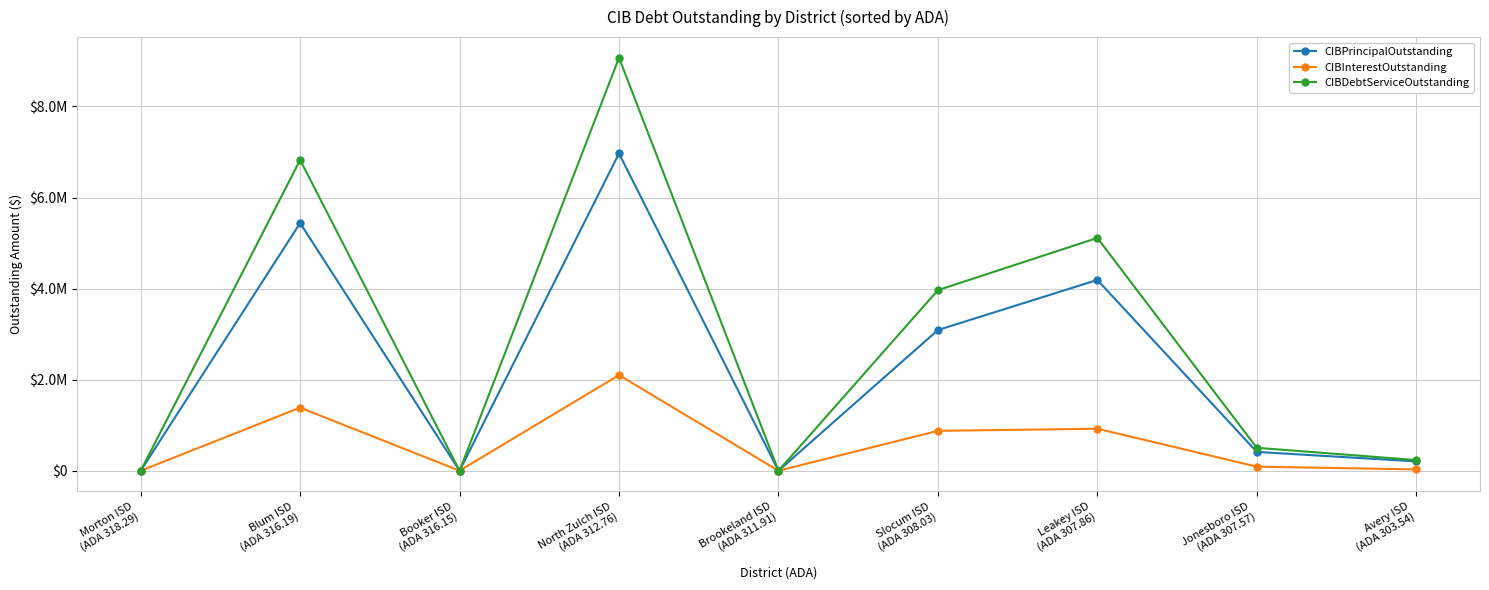

What are all the series names shown in the legend?

CIBPrincipalOutstanding, CIBInterestOutstanding, CIBDebtServiceOutstanding